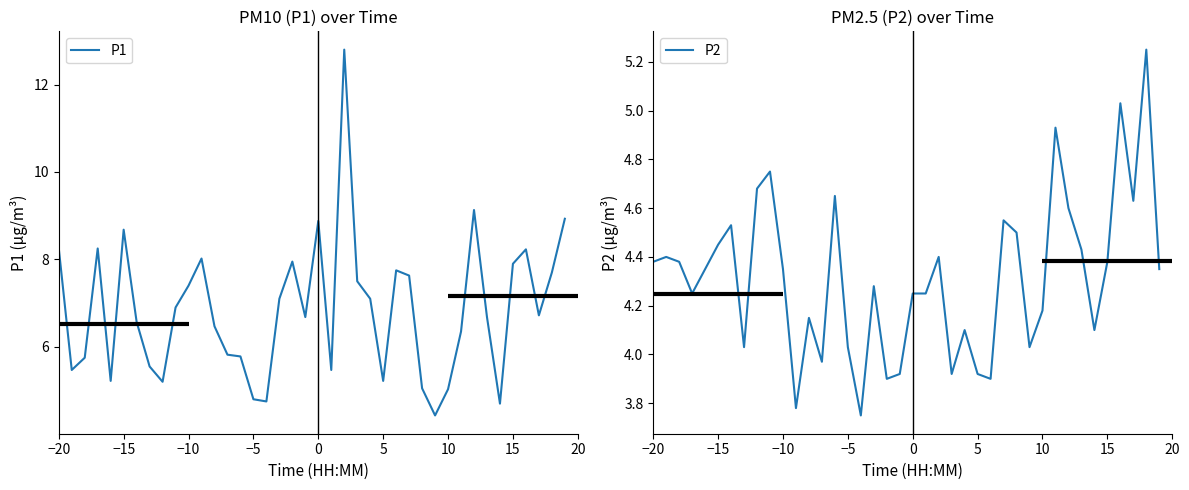

What is the maximum value for P1?

12.8